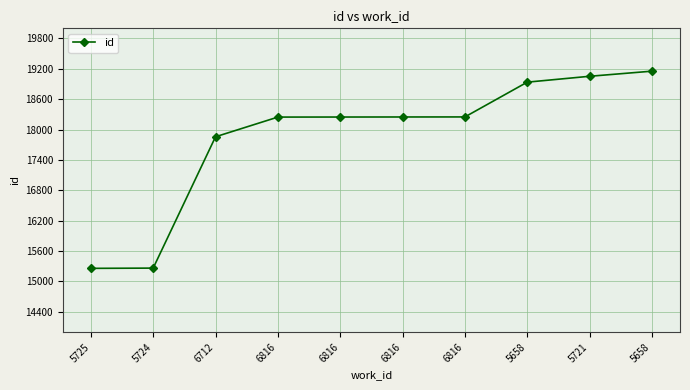

Reading right to left, extract all data points from this chart.

5658=19154	5721=19053	5658=18937	6816=18250	6816=18249	6816=18248	6816=18247	6712=17858	5724=15264	5725=15259